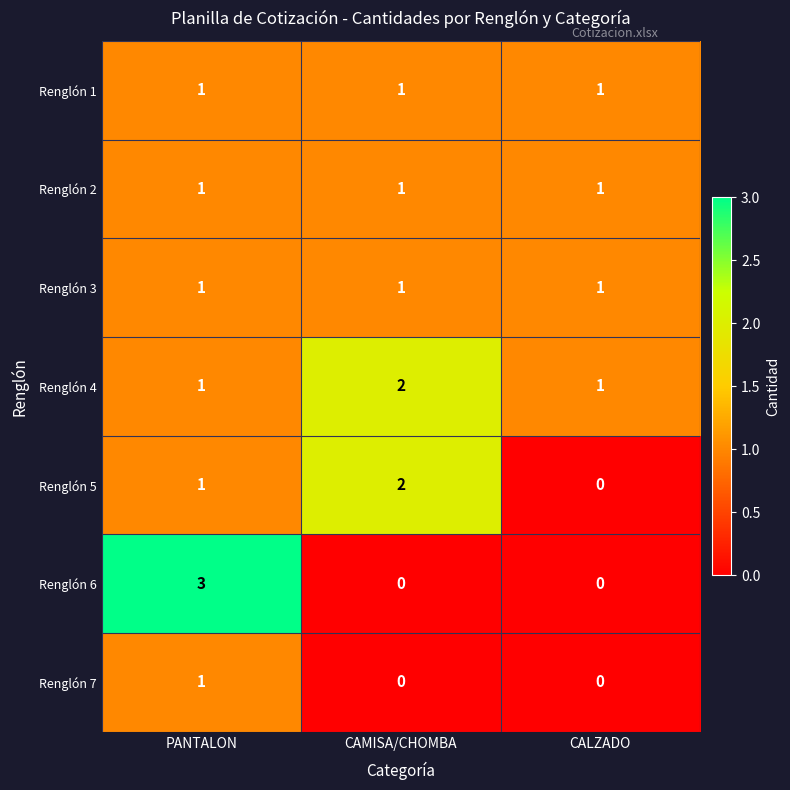

Is the value of Renglón 4 at CALZADO greater than the value of Renglón 7 at CALZADO?

Yes